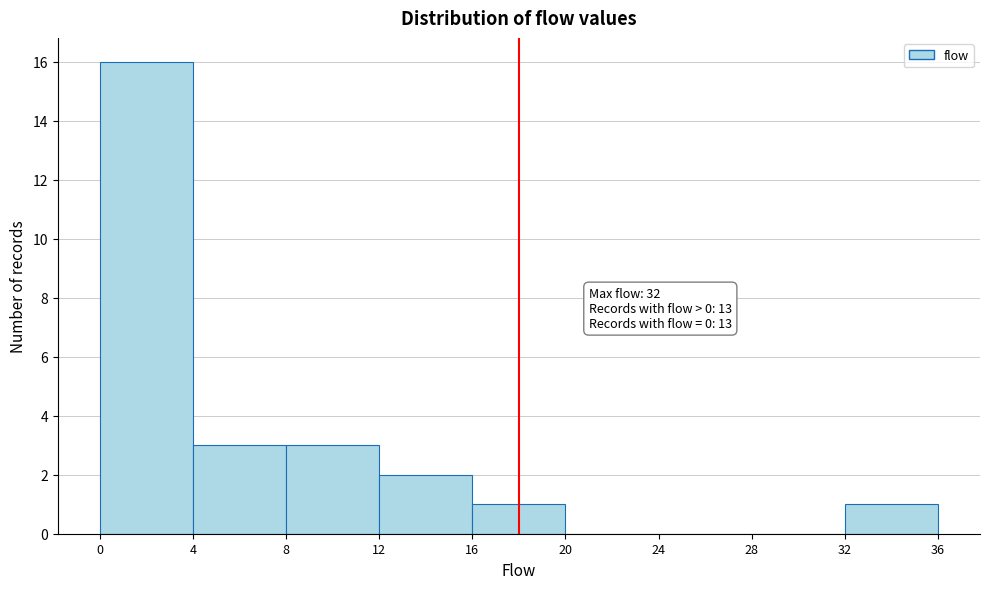

Over which range of the x-axis is the bar tallest?

0 to 4